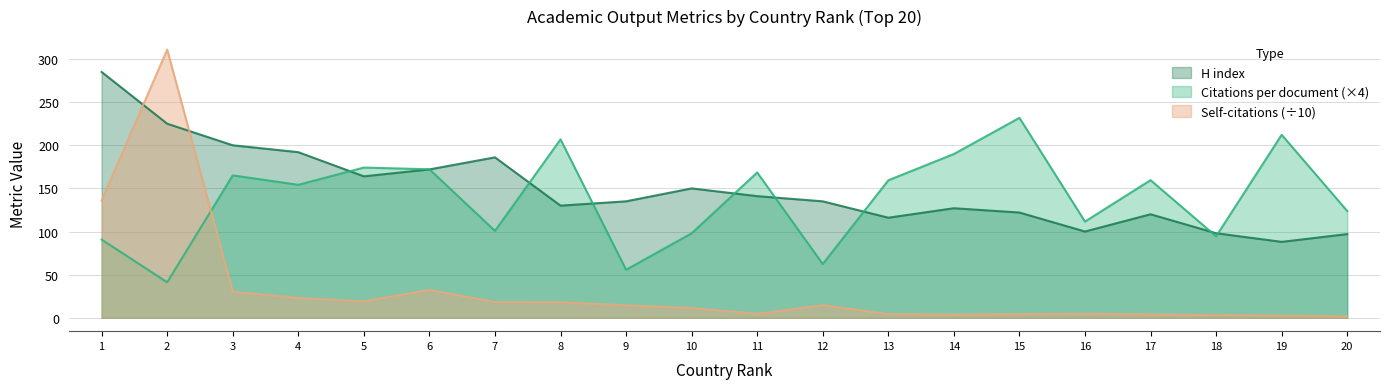

At which category does Citations per document reach its first local peak?

3